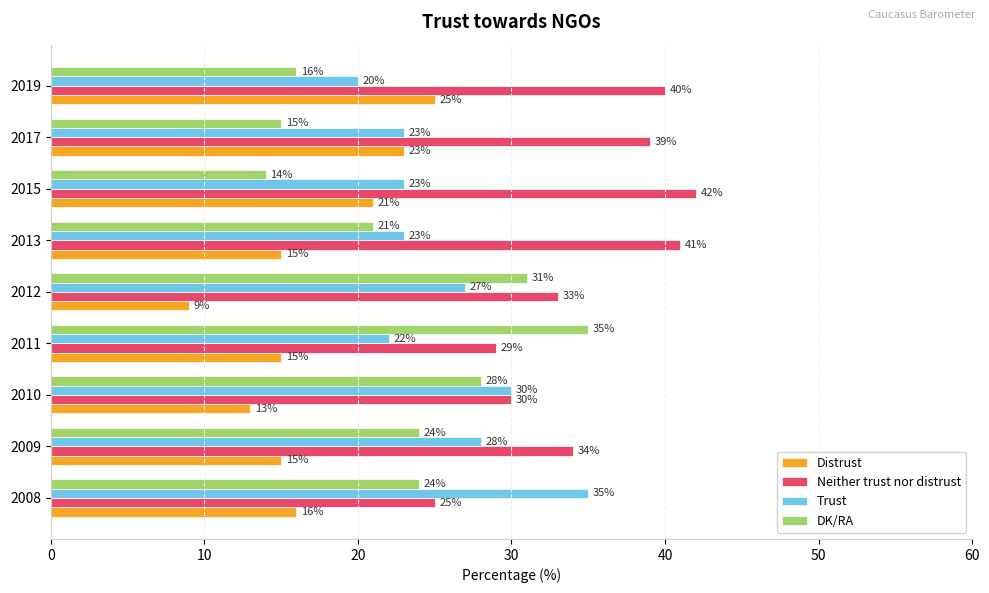

What is the spread (max minus min) of values at 2015?

28